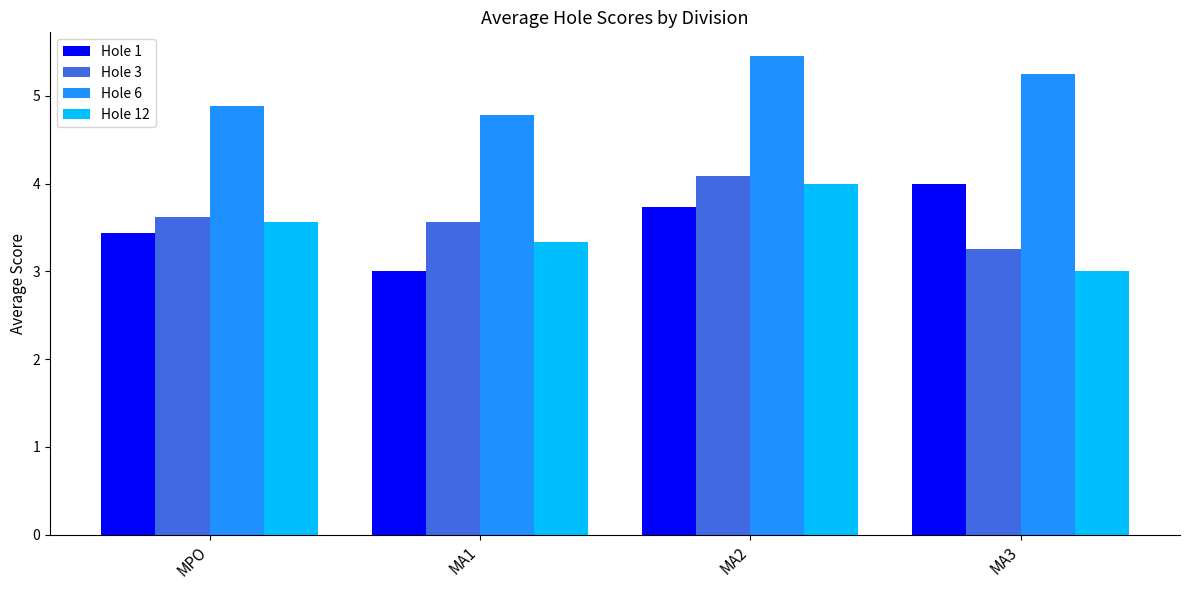

Is it true that Hole 12 equals 6.2 at MA2?

False